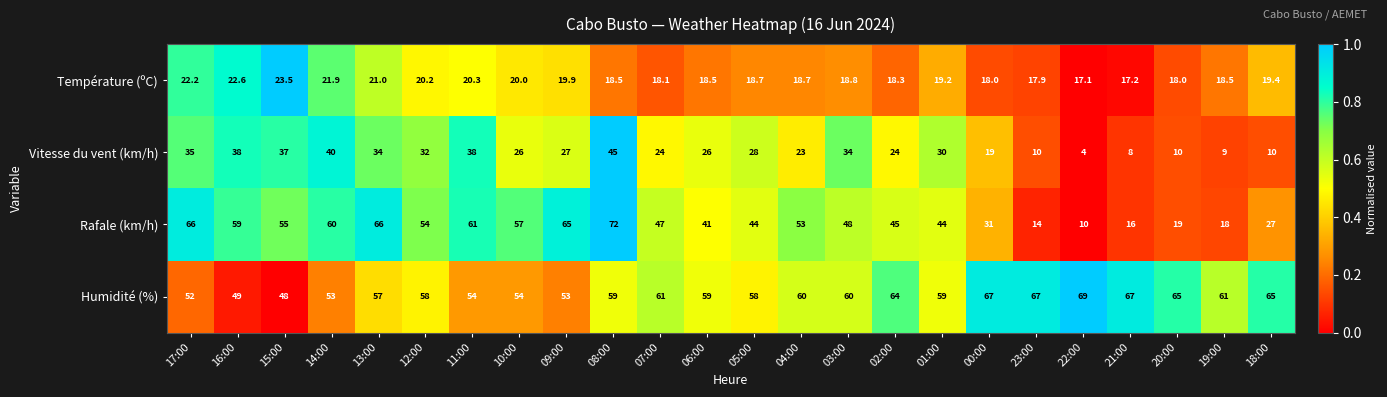

Is it true that Rafale (km/h) equals 47.0 at 07:00?

True